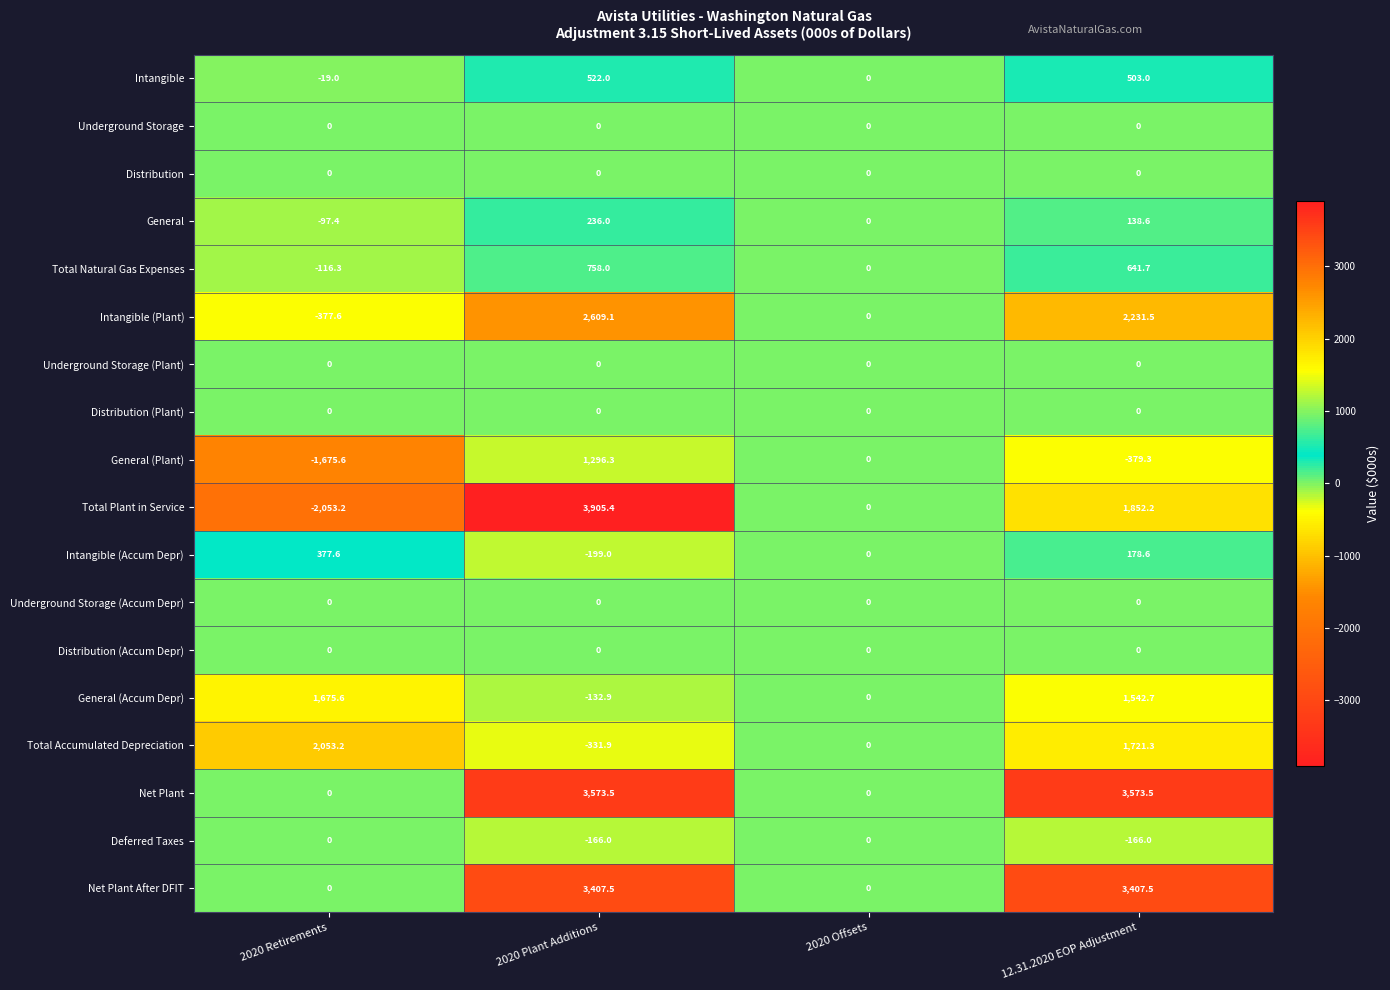

Which series has the largest total across all categories?

Net Plant